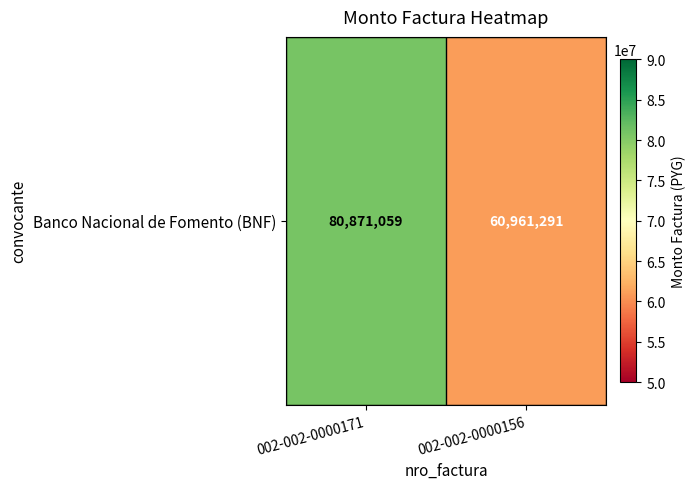

What is the difference between the values at 002-002-0000156 and 002-002-0000171?

19909768